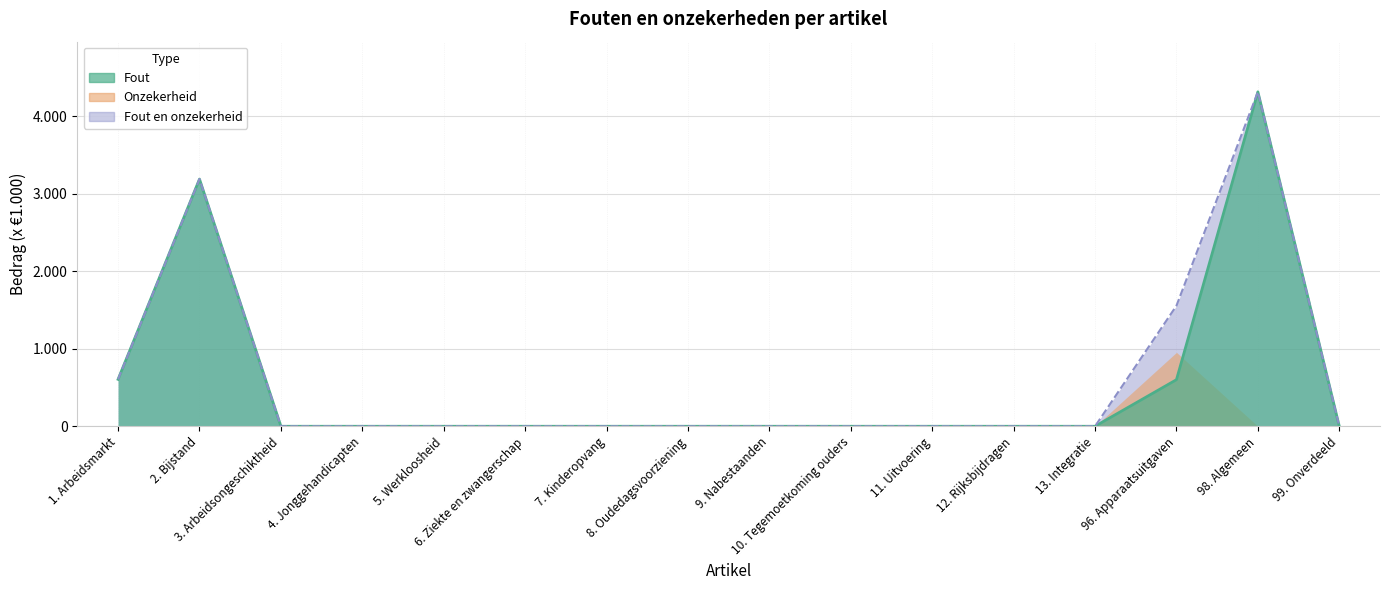

Count the number of categories in the chart.

16